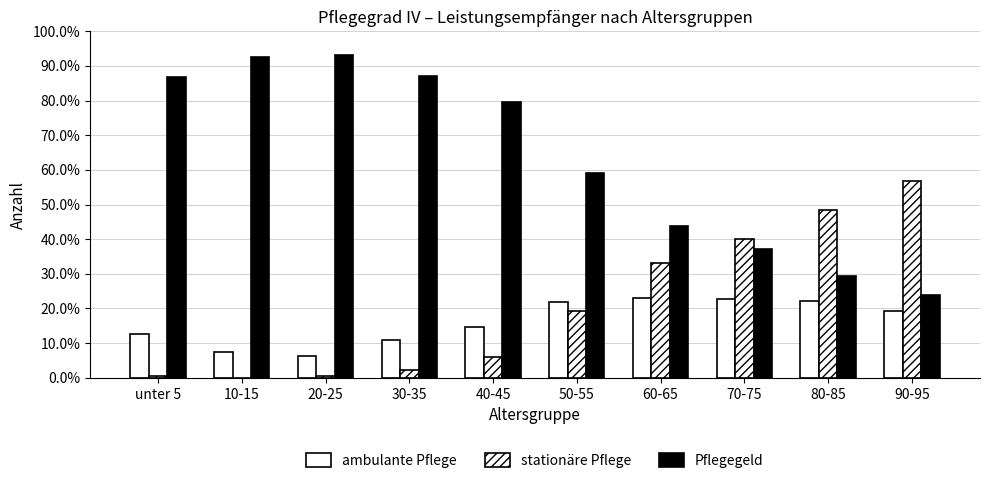

Does the chart contain stacked bars?

No